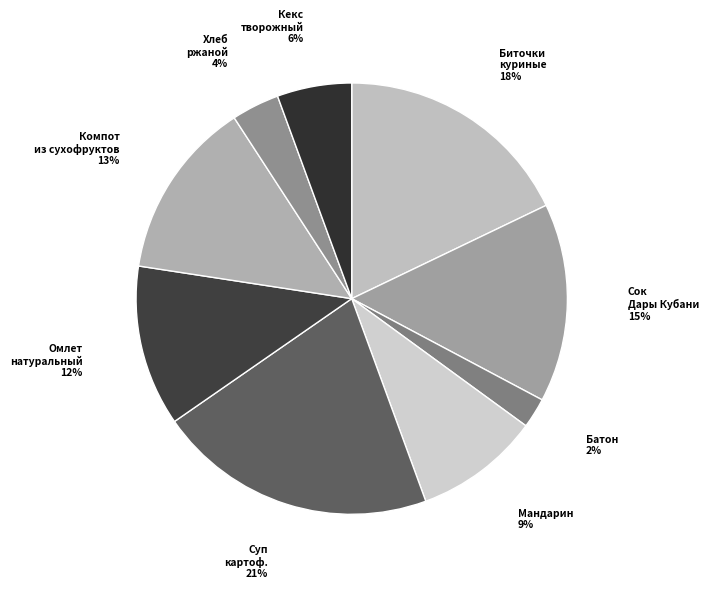

Which category has the biggest portion of the pie?

Суп картоф вермиш. с фрикадельками